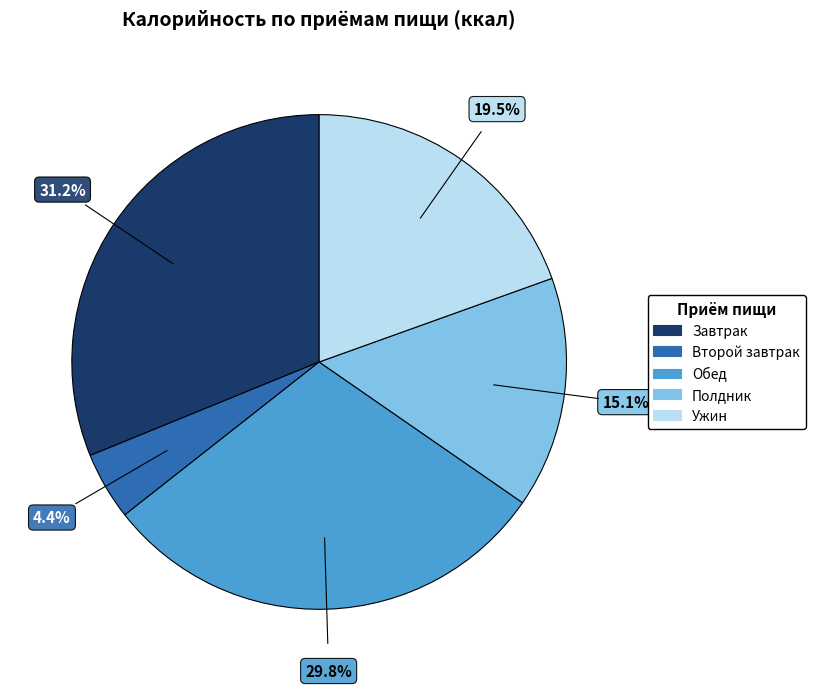

Which slice is the smallest?

Второй завтрак